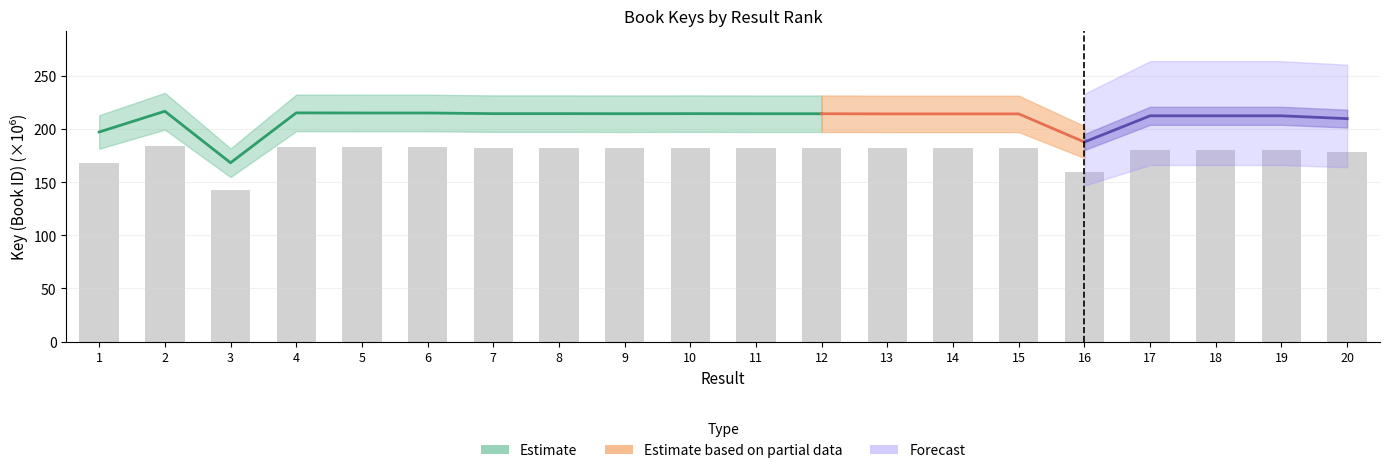

List the labels in order of value, smallest first.

3, 16, 1, 20, 18, 19, 17, 15, 13, 14, 11, 12, 9, 10, 8, 7, 6, 5, 4, 2